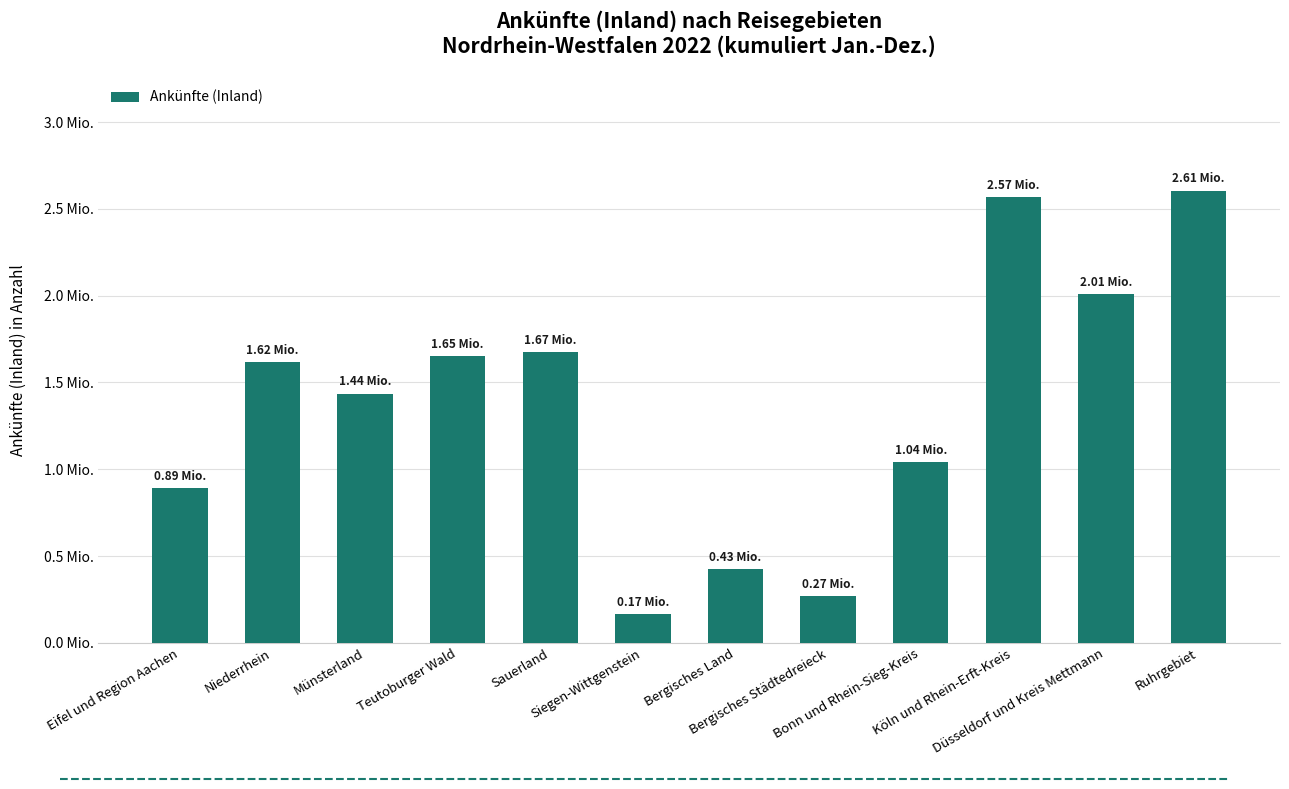

What is the difference between the second highest and minimum values?

2400010